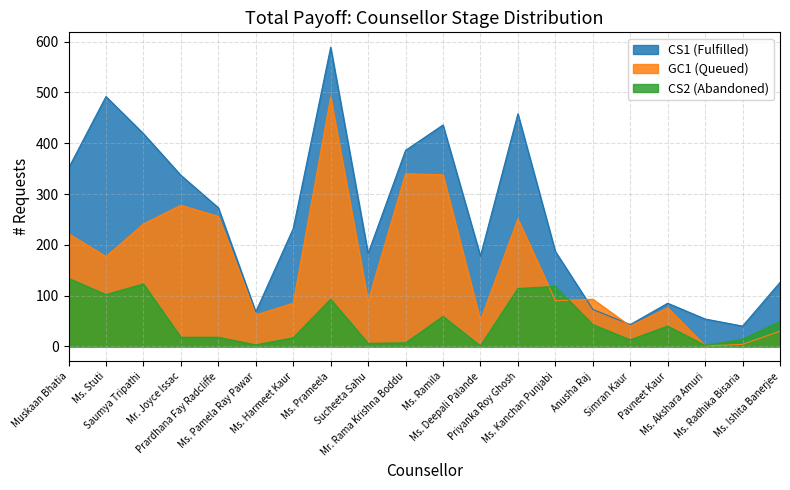

What is the difference between the highest and lowest values at Prardhana Fay Radcliffe?

255